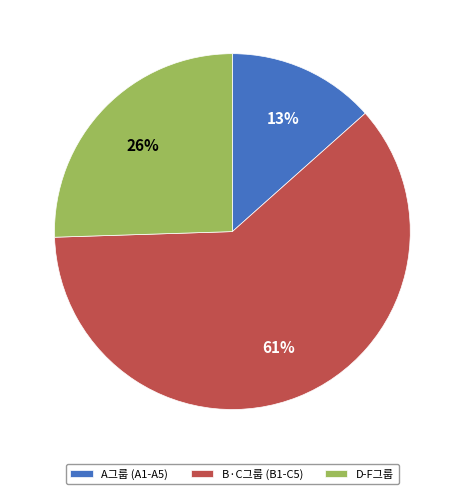

To the nearest percent, what is the difference between the largest and smallest slice percentages?

48%